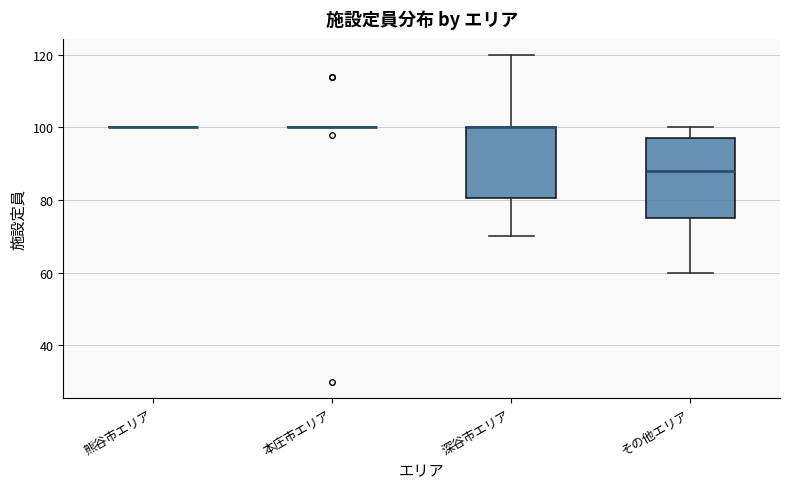

Comparing the boxes themselves (not the whiskers), which one is the tallest?

その他エリア